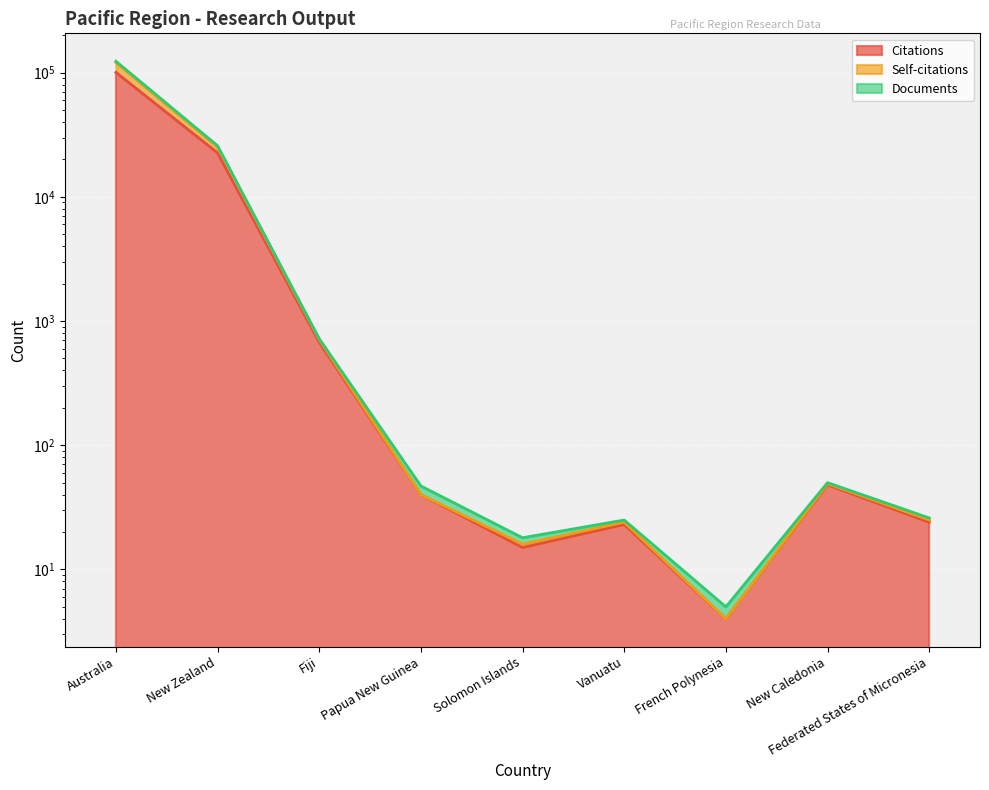

At which category is the sum across all series the highest?

Australia